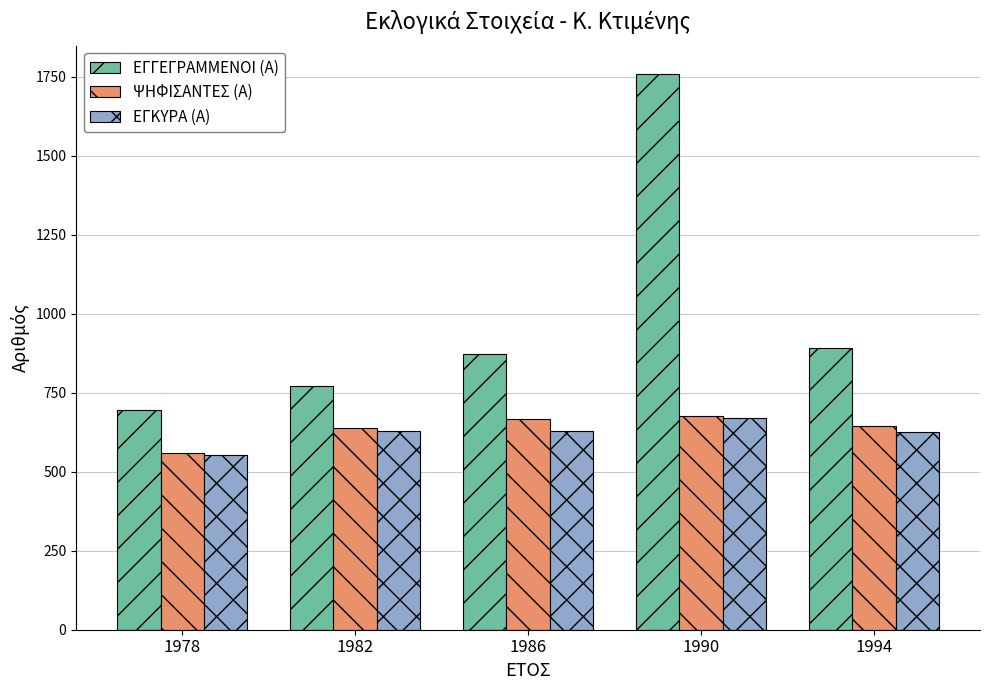

List the labels in order of ΕΓΓΕΓΡΑΜΜΕΝΟΙ (Α) value, largest first.

1990, 1994, 1986, 1982, 1978